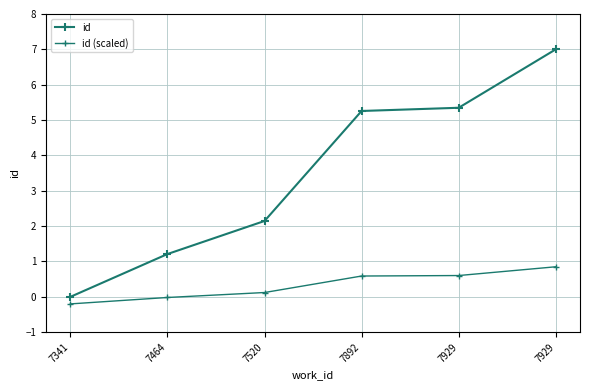

Which category has the lowest value across all series?

7341